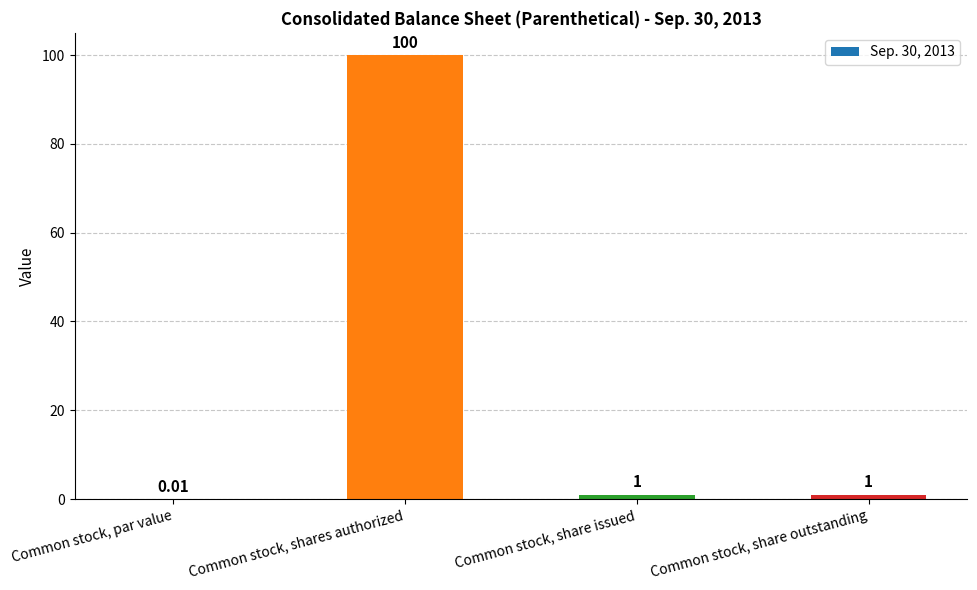

What is the sum of all values?

102.0